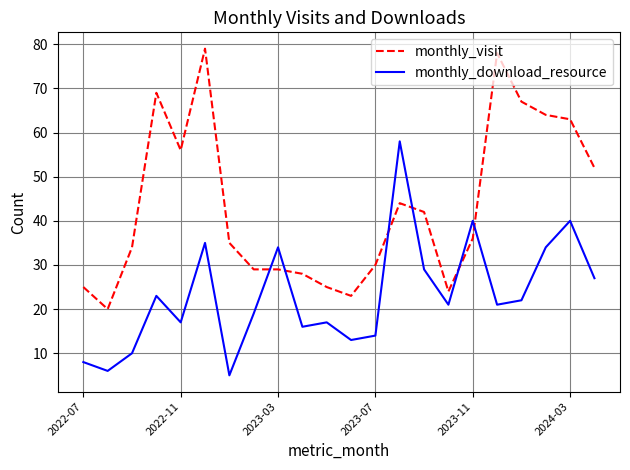

Rank the series by their maximum value, from lowest to highest.

monthly_download_resource, monthly_visit